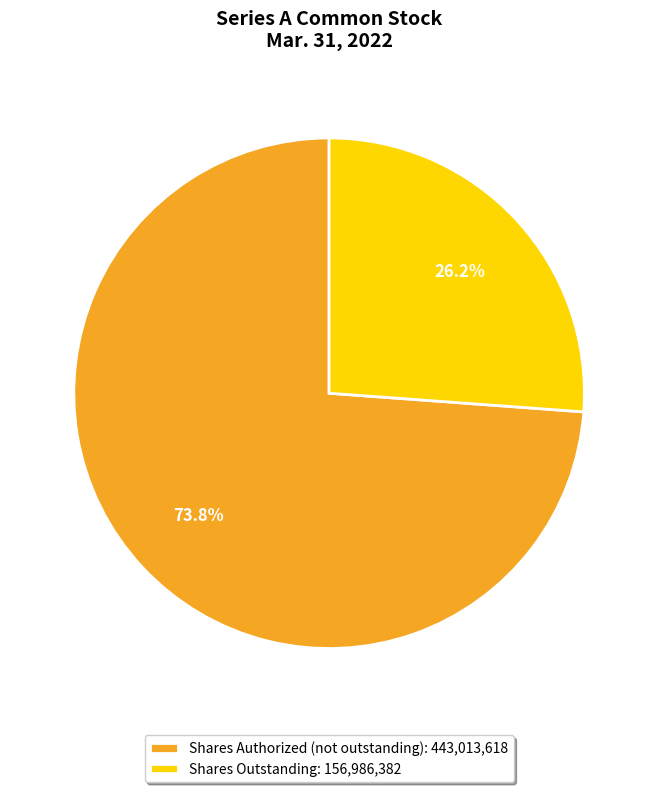

Which category has the smallest portion of the pie?

Shares Outstanding: 156,986,382